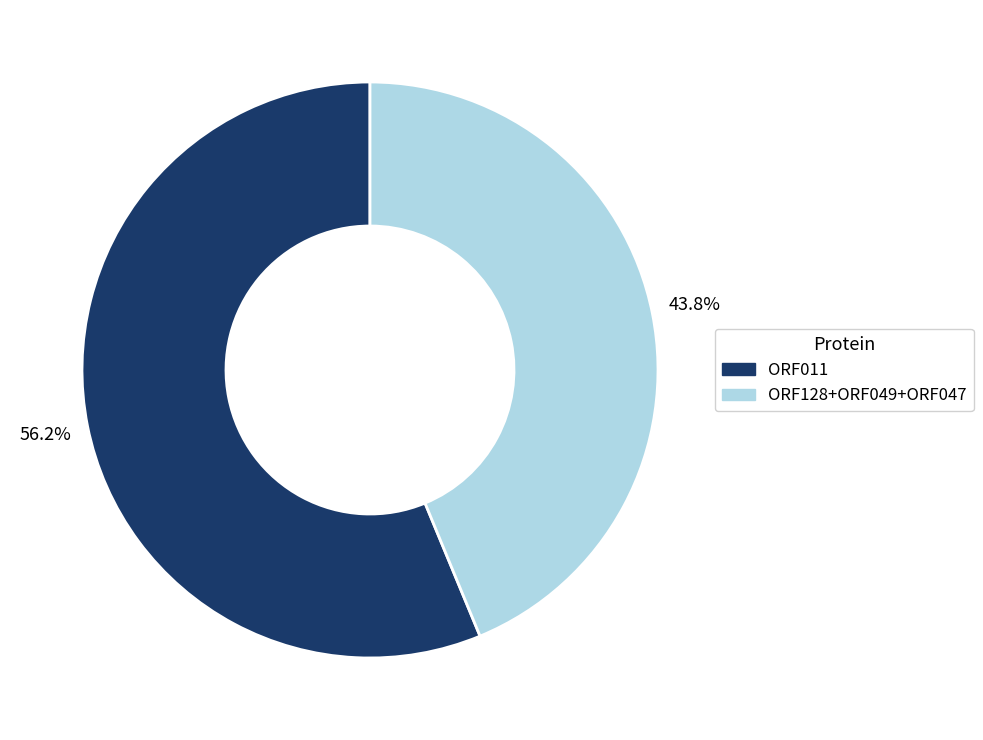

How many segments does this pie chart have?

2